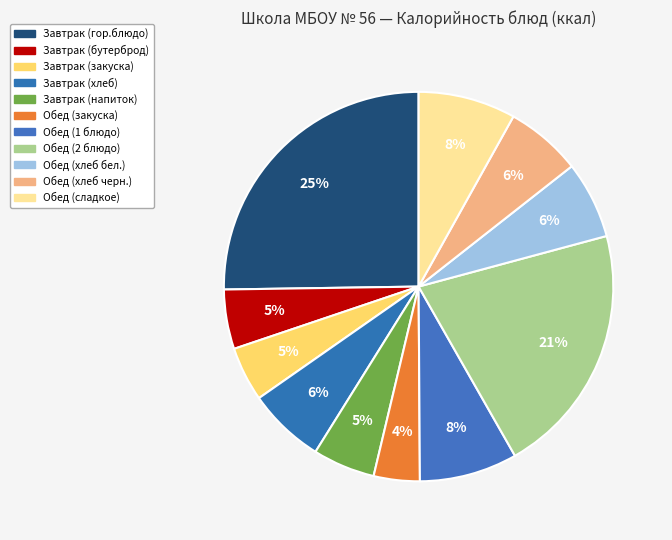

How many slices are in this pie chart?

11